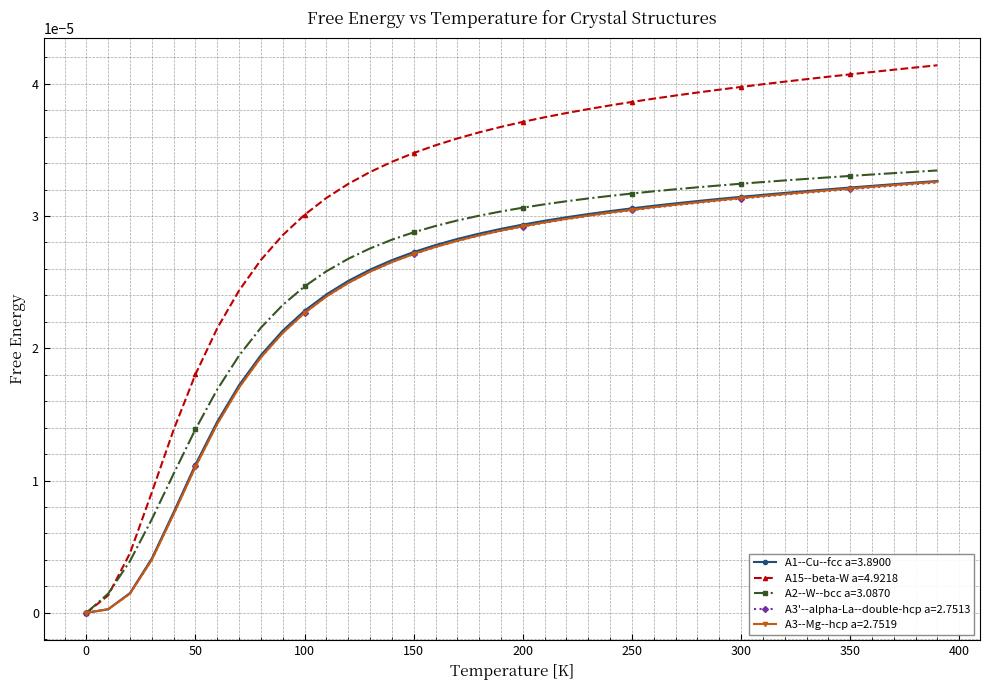

Which series has the widest spread of values?

A15--beta-W a=4.9218